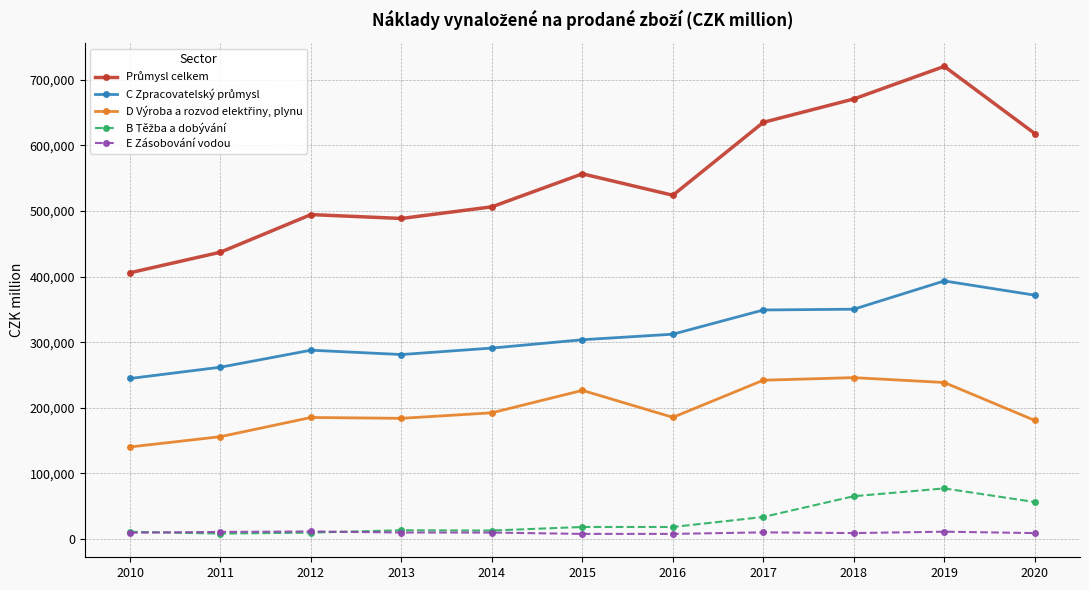

True or false: E Zásobování vodou has more than 0 points higher than both neighbors.

True